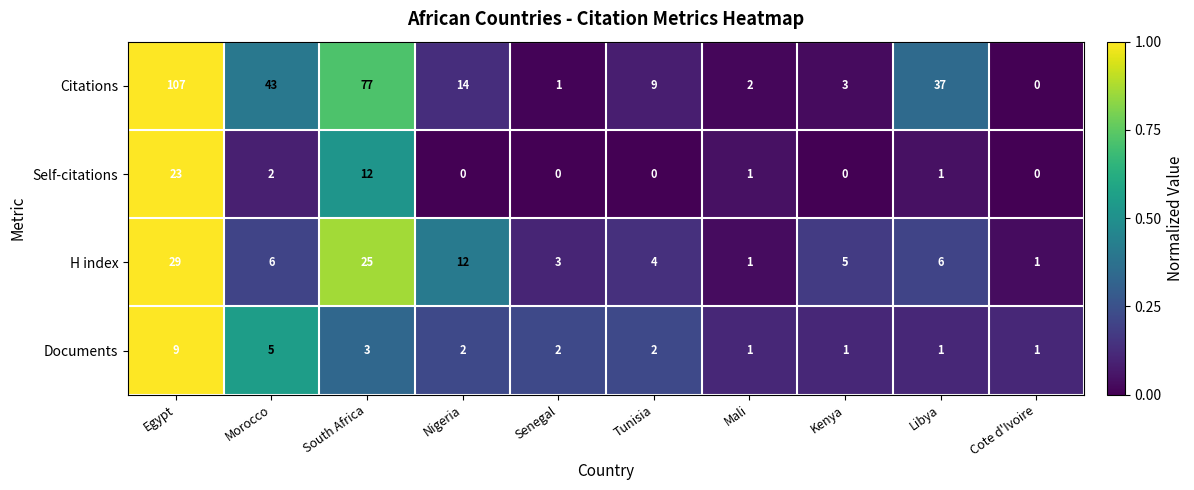

List the series in order of their peak value, highest first.

Citations, H index, Self-citations, Documents